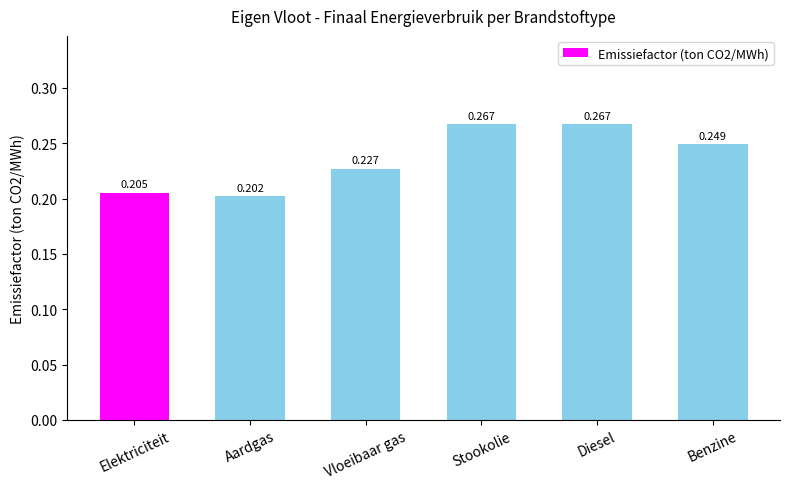

What is the sum of all values?

1.4